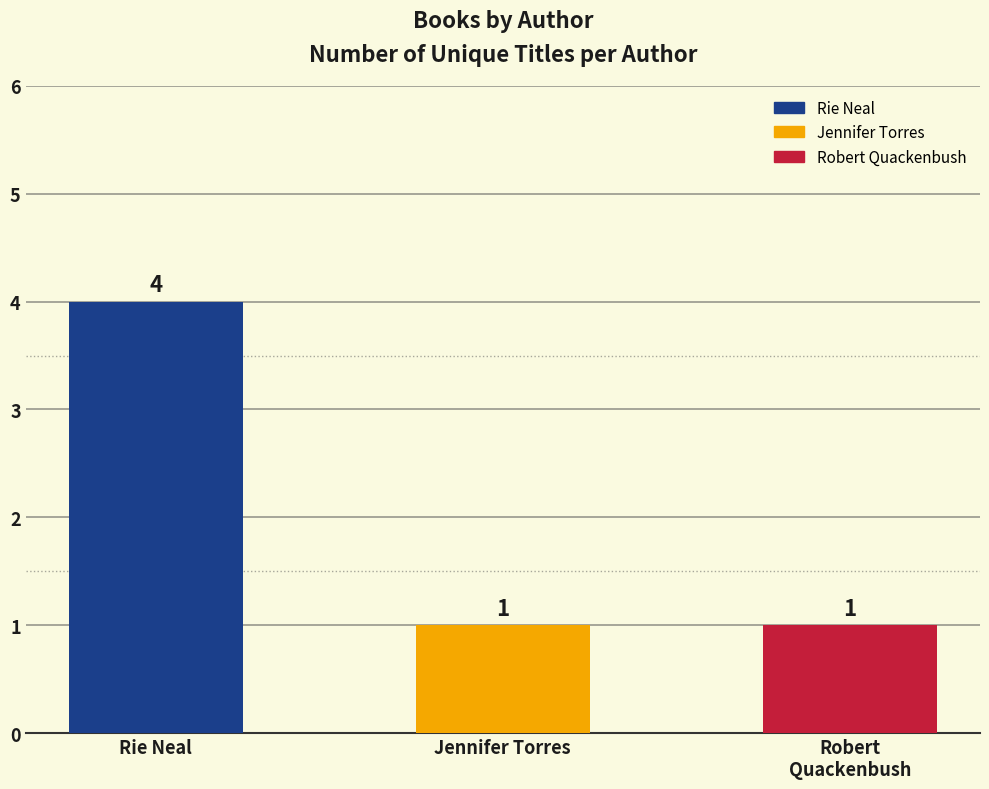

Is it true that the value at Rie Neal is 4?

True